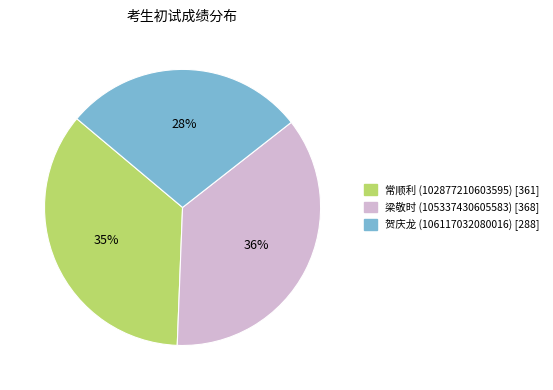

What percentage is the 贺庆龙 (106117032080016) slice, to the nearest percent?

28%